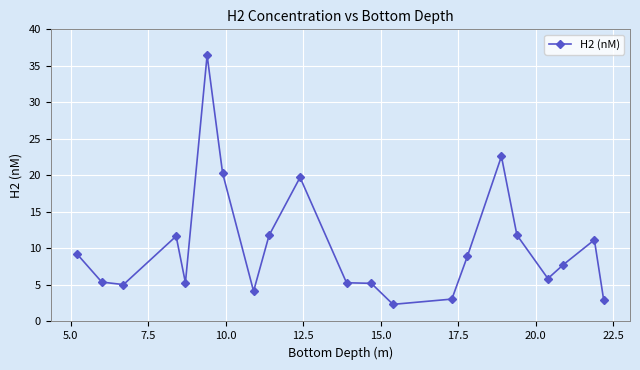

What is the value of the 20th point from the left?

11.2